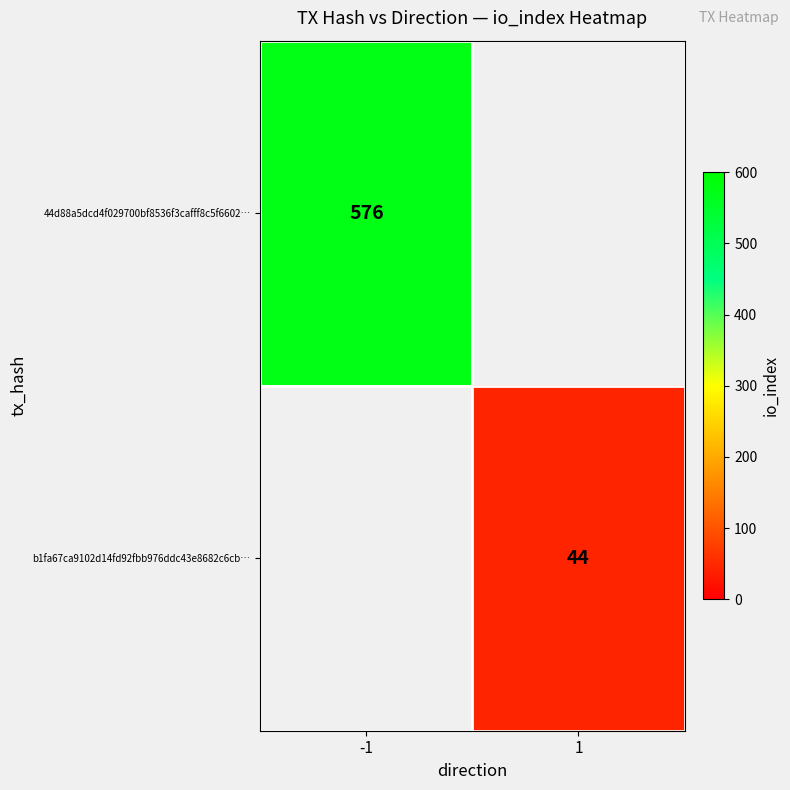

The b1fa67ca9102d14fd92fbb976ddc43e8682c6cb… series shows 78 at 1. True or false?

False